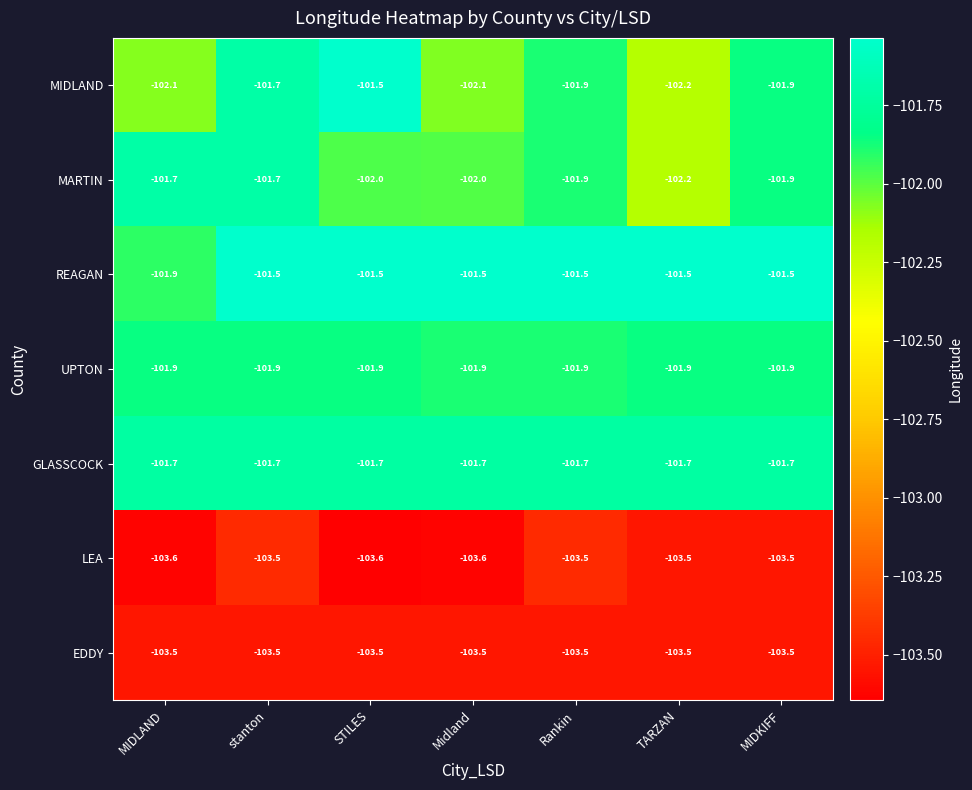

Count the number of data series in this chart.

7